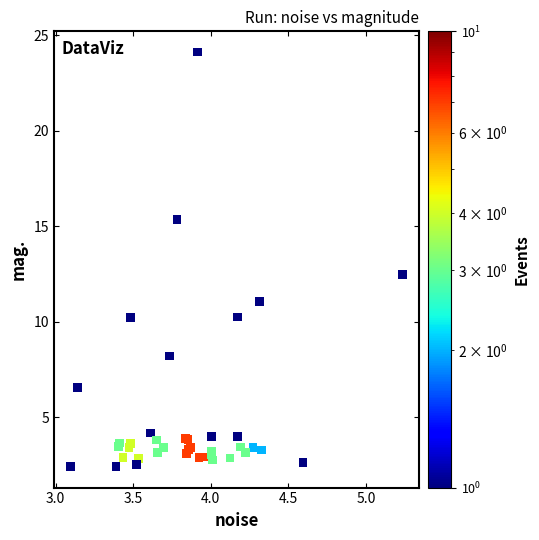

What Y value in the scatter plot is closest to 13?

12.5